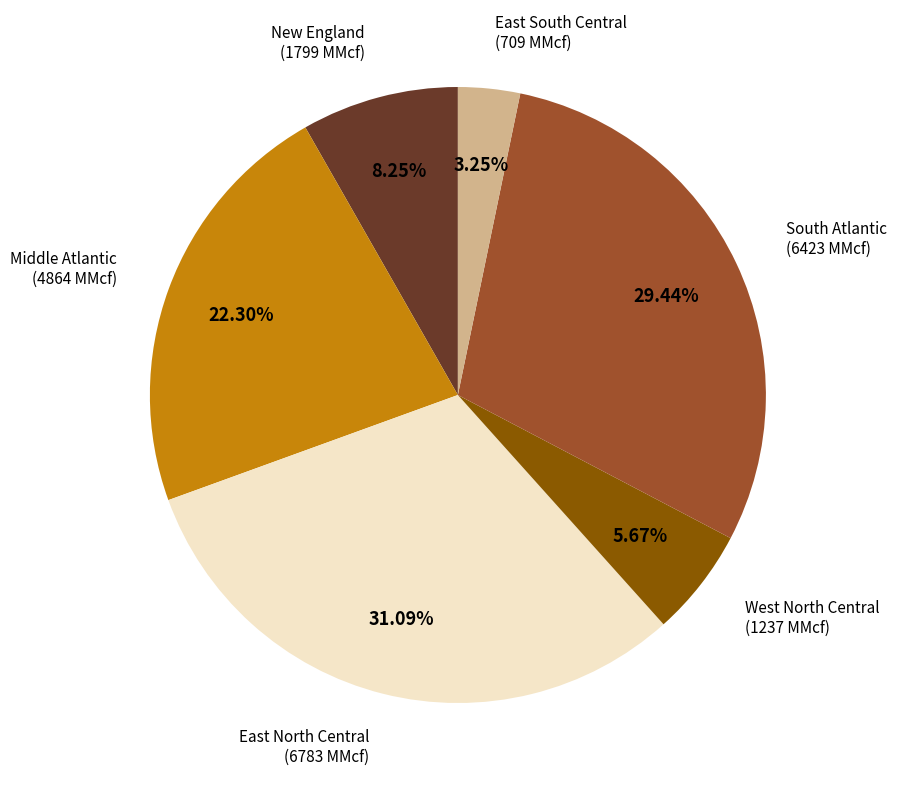

To the nearest percent, what is the difference between the West North Central and South Atlantic slice percentages?

24%